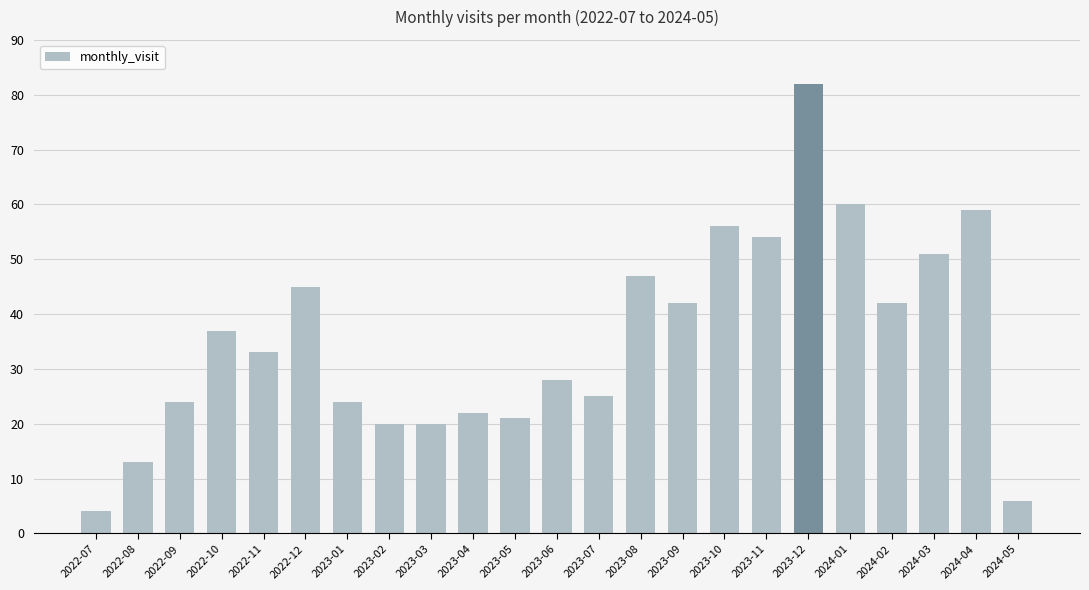

What position from the right is 2024-01?

5